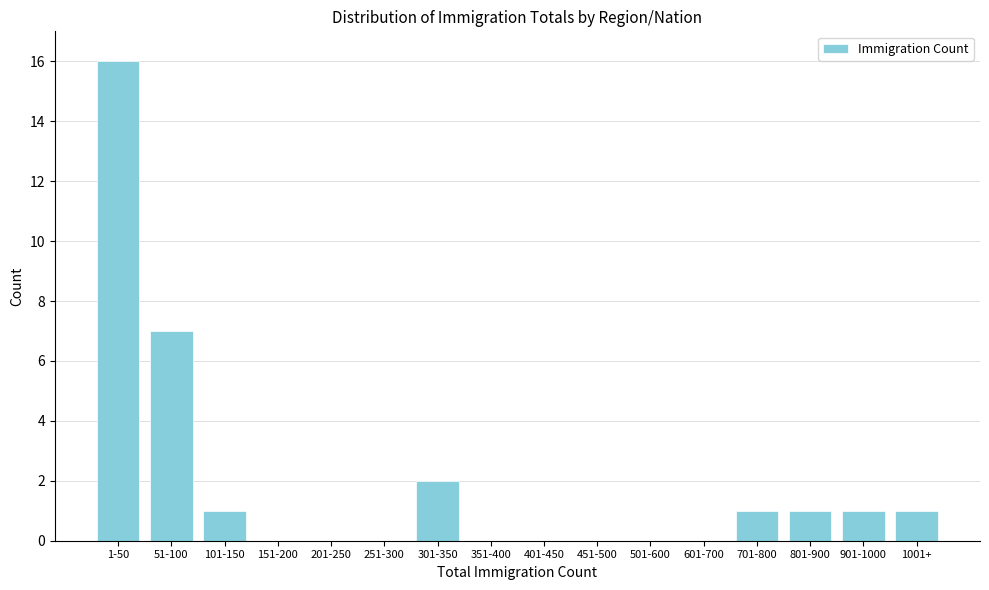

Reading left to right, list all the values displayed in this chart.

1-50=16	51-100=7	101-150=1	151-200=0	201-250=0	251-300=0	301-350=2	351-400=0	401-450=0	451-500=0	501-600=0	601-700=0	701-800=1	801-900=1	901-1000=1	1001+=1